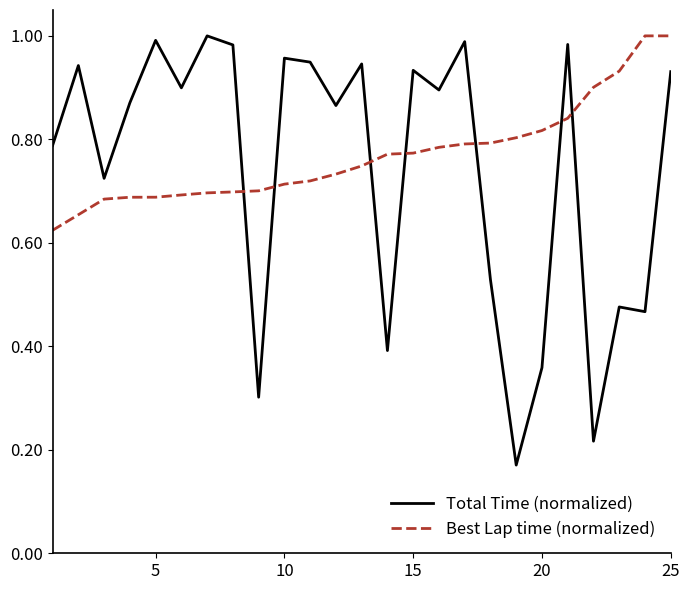

Which series has the widest spread of values?

Total Time (normalized)